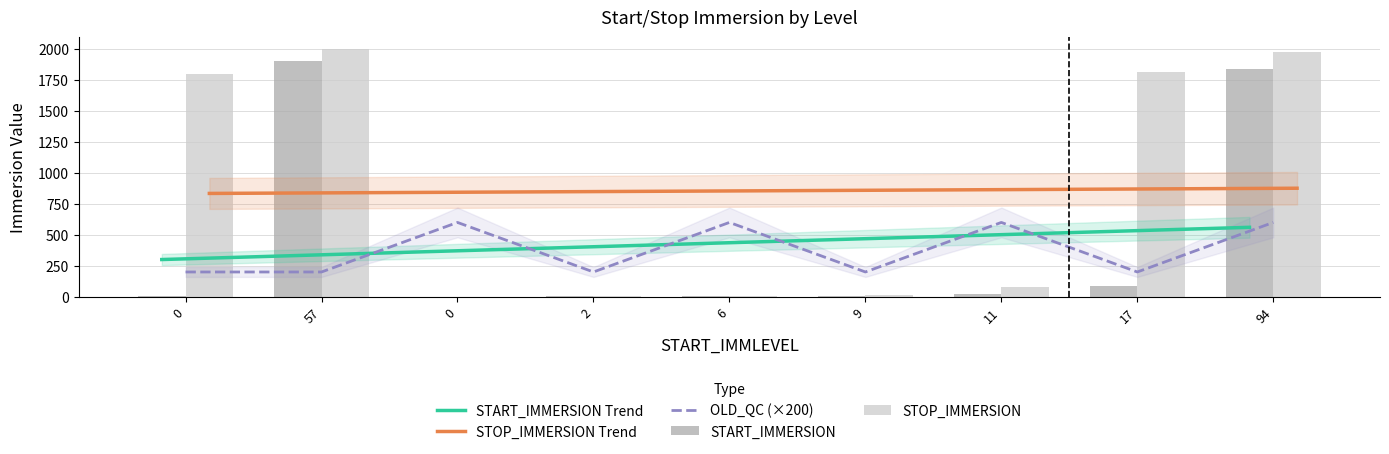

What is the average value of the START_IMMERSION series?

430.5